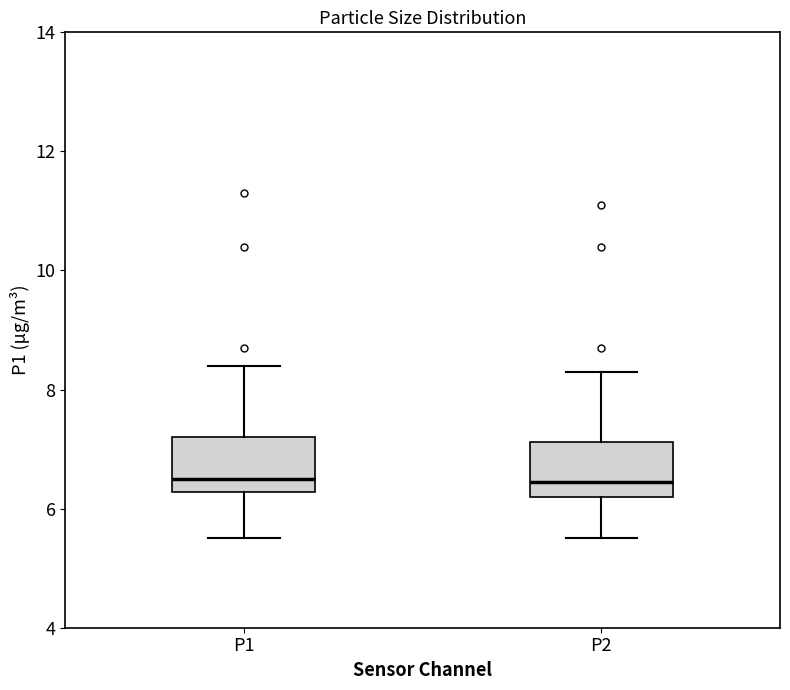

Where is the upper edge of the box for P2 on the y-axis? The values are not printed on the chart, so give them approximately, as read against the axis.

7.2